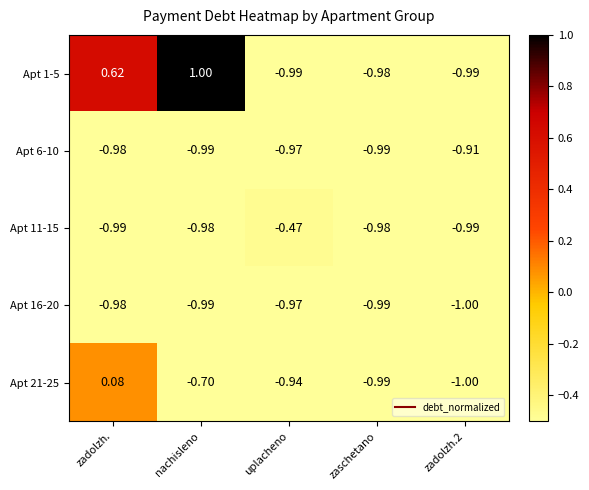

List the series in order of their peak value, lowest first.

Apt 16-20, Apt 6-10, Apt 11-15, Apt 21-25, Apt 1-5